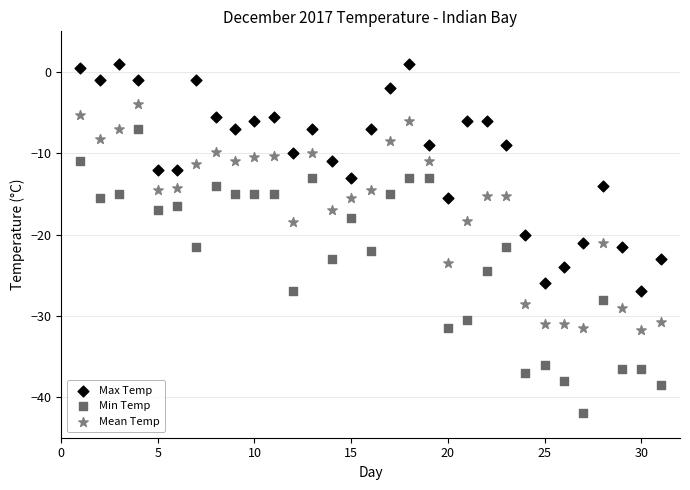

Across all data points, what is the range of X values (max minus min)?

30.0